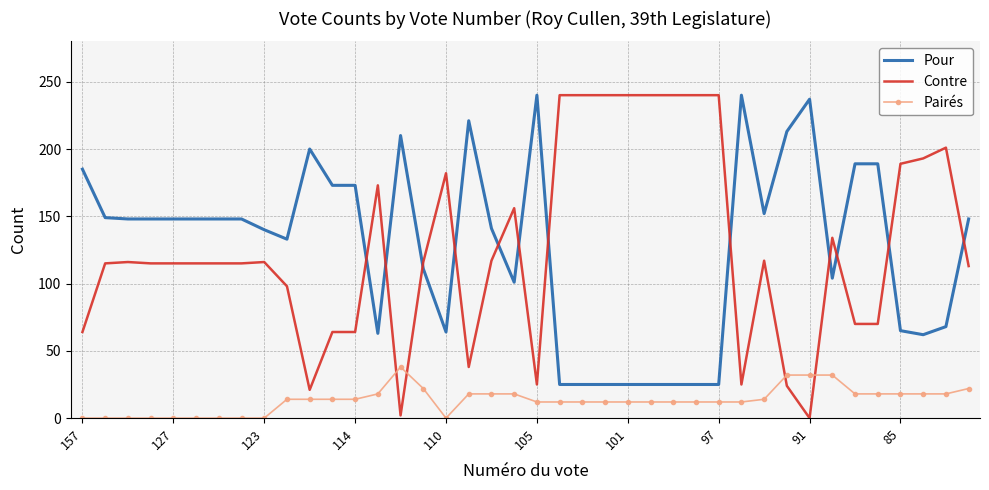

True or false: Pairés and Contre cross at least once.

True